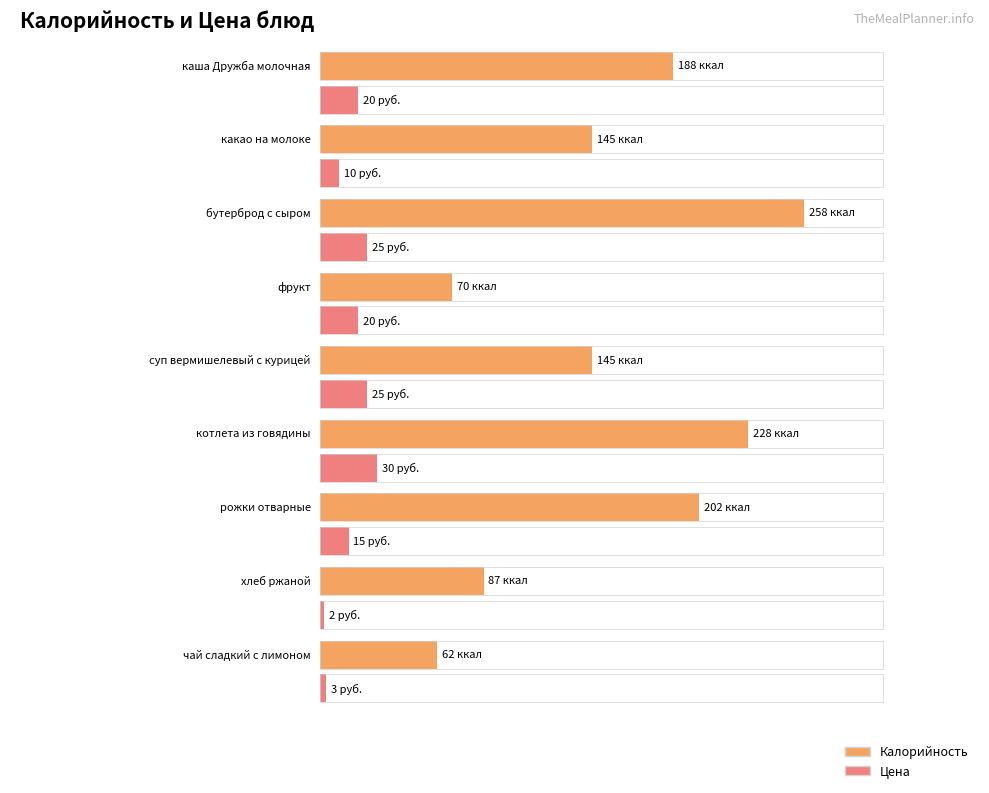

Is the value of Калорийность at бутерброд с сыром greater than the value of Цена at бутерброд с сыром?

Yes